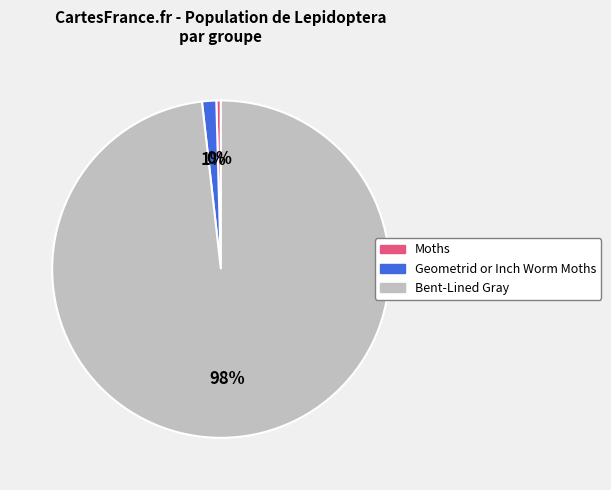

What percentage is the Geometrid or Inch Worm Moths slice, to the nearest percent?

1%